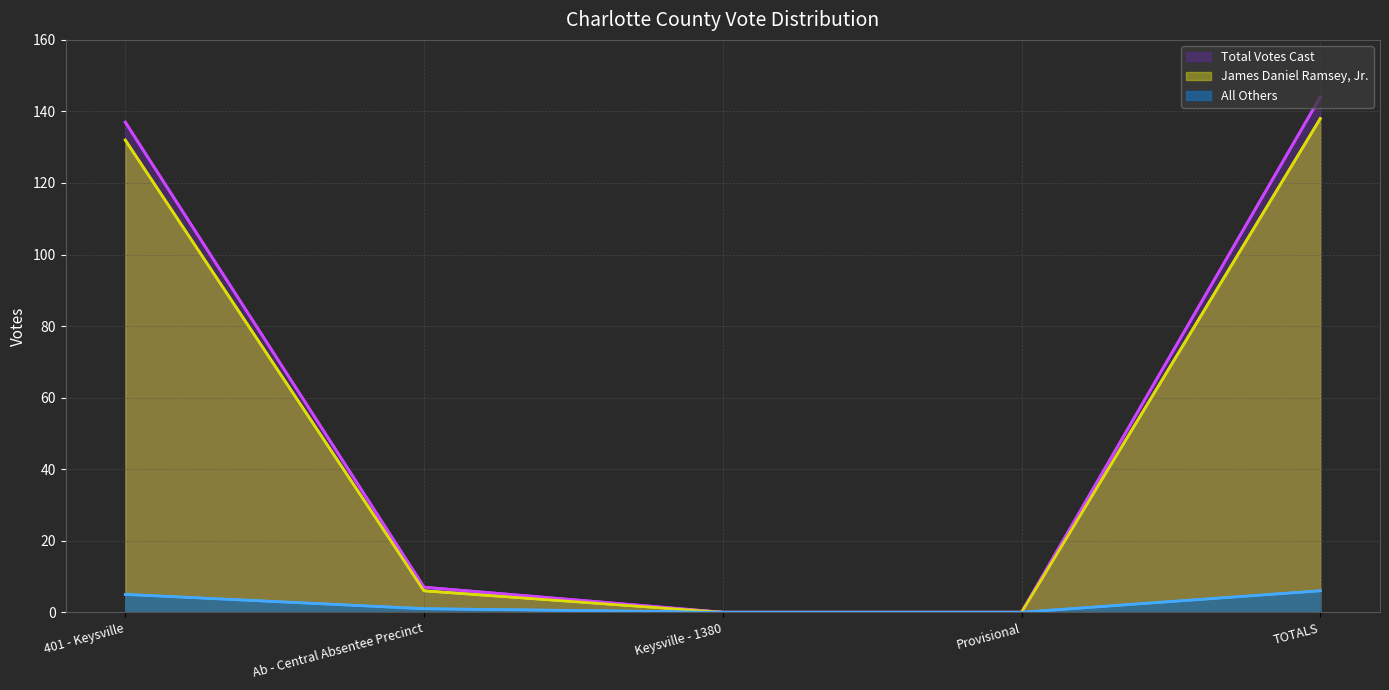

How many data points does each series have?

5